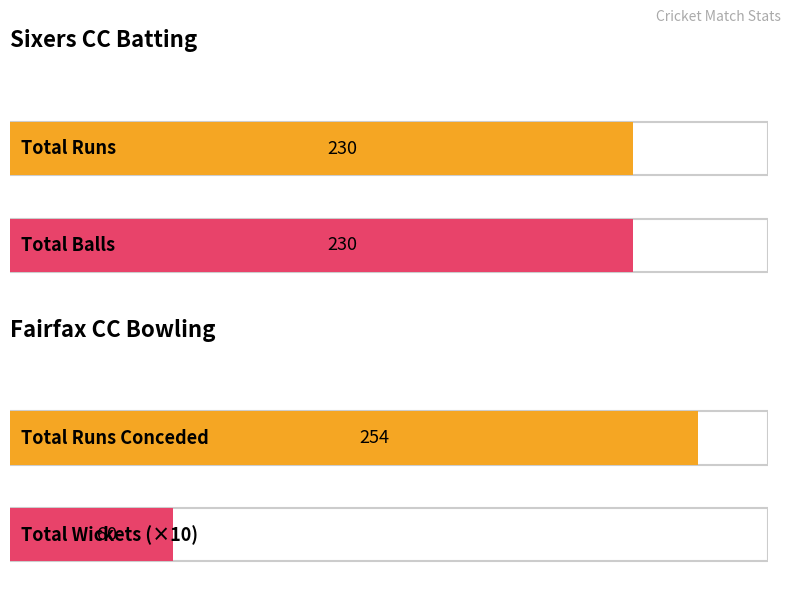

Which series has the largest range (max minus min)?

Runs